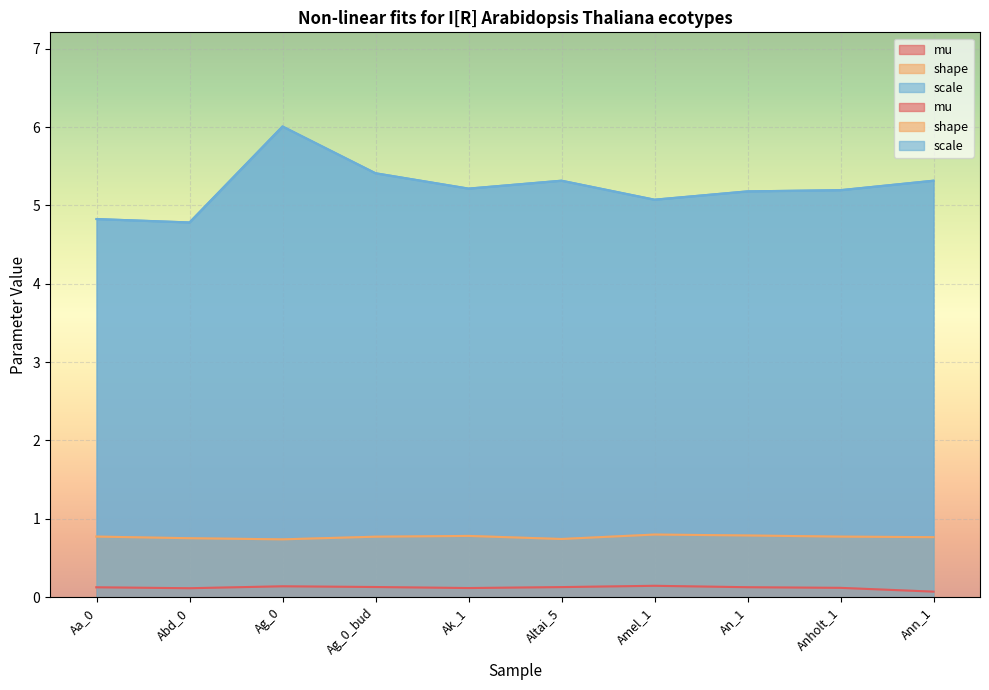

Which has a higher value, Ag_0_bud or An_1?

Ag_0_bud